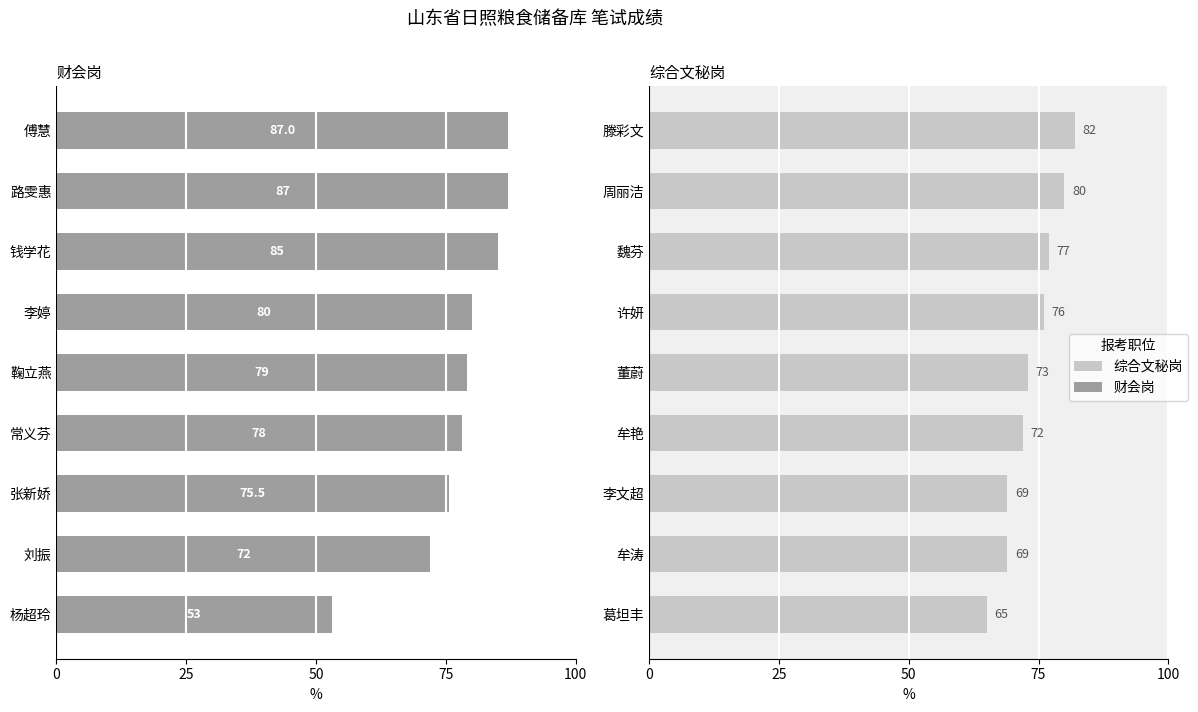

Between 常义芬 and 杨超玲, which is larger?

常义芬